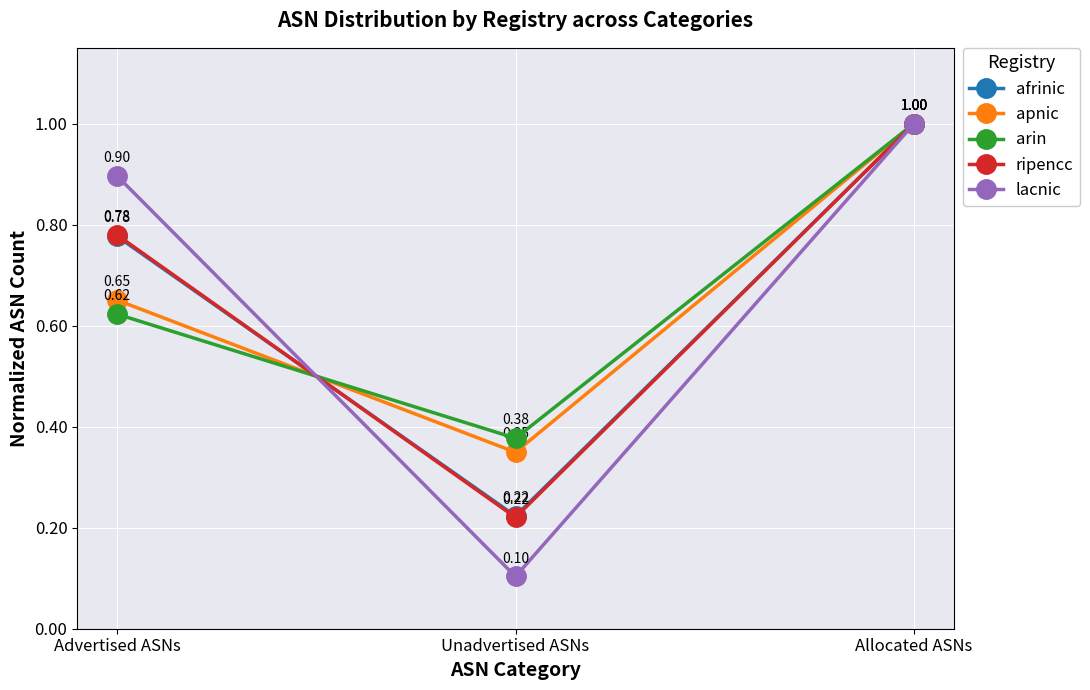

Which series has the largest range (max minus min)?

lacnic